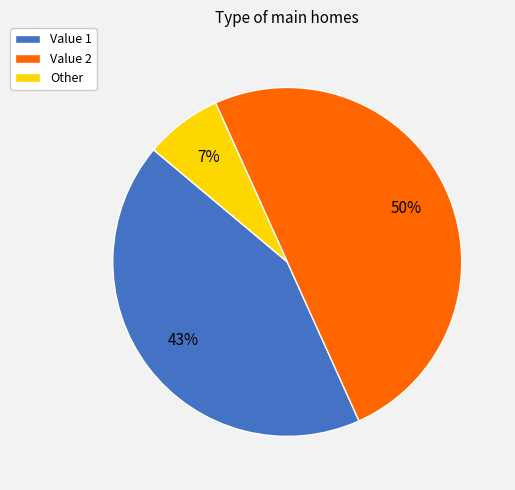

How many segments does this pie chart have?

3